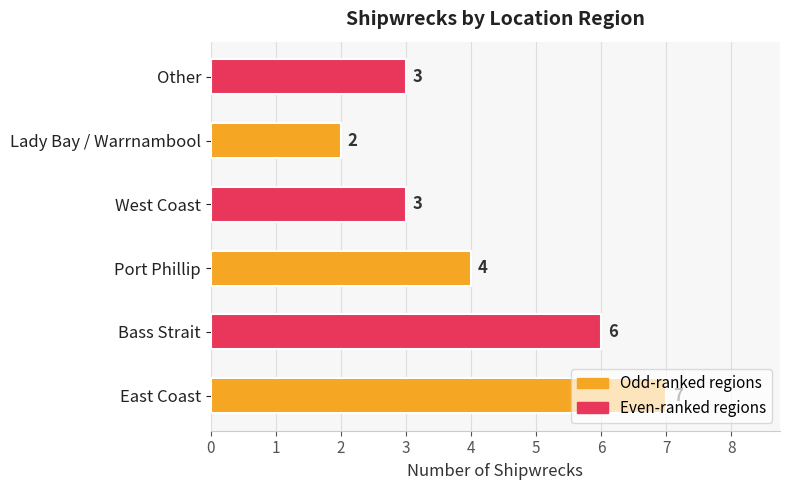

Between Other and Port Phillip, which is larger?

Port Phillip